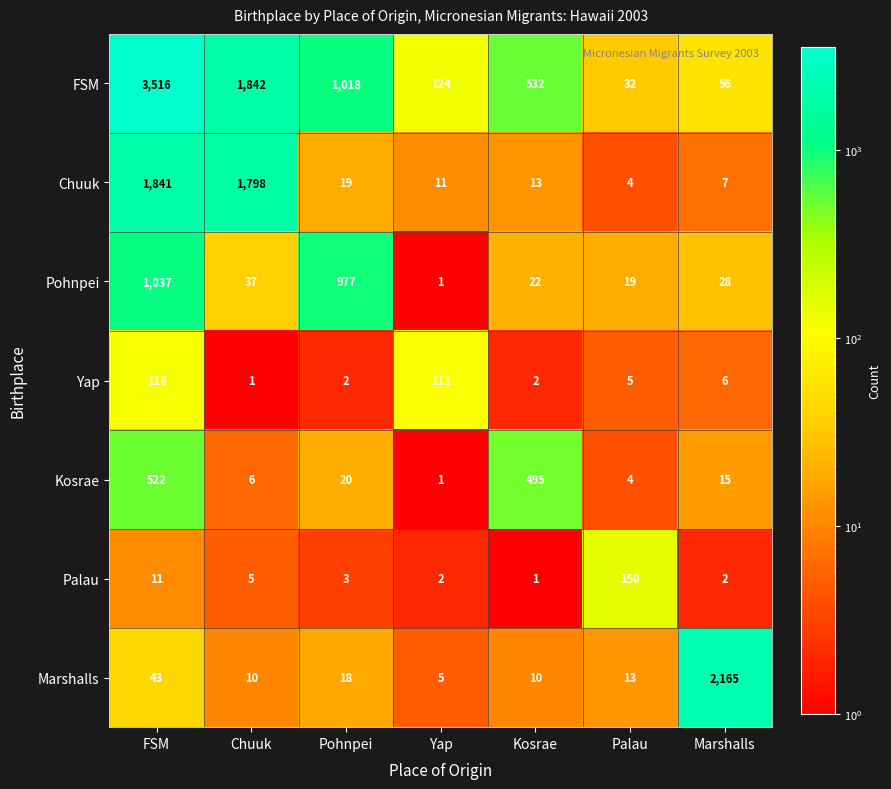

What is the difference between the Pohnpei values at Kosrae and Marshalls?

6